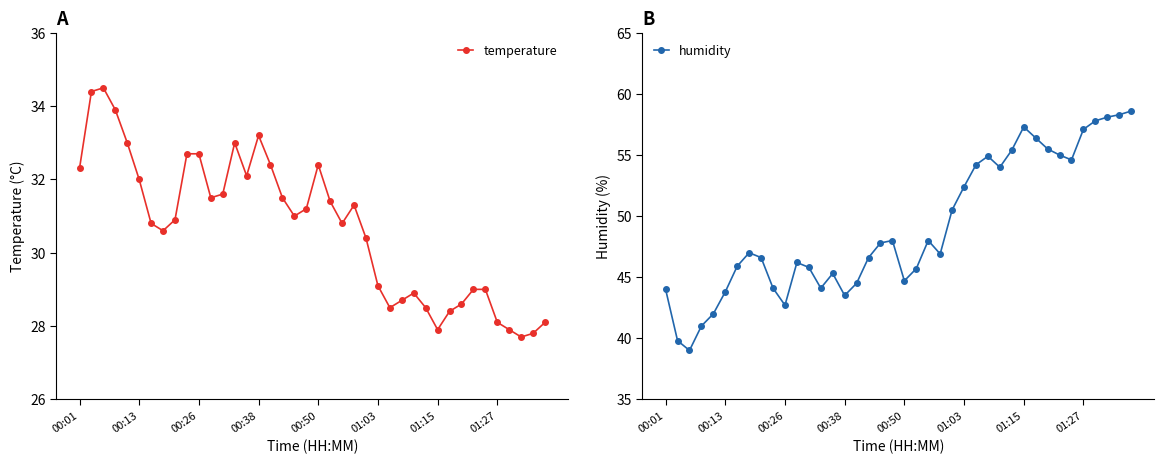

Is this an area chart (filled region under the line)?

No